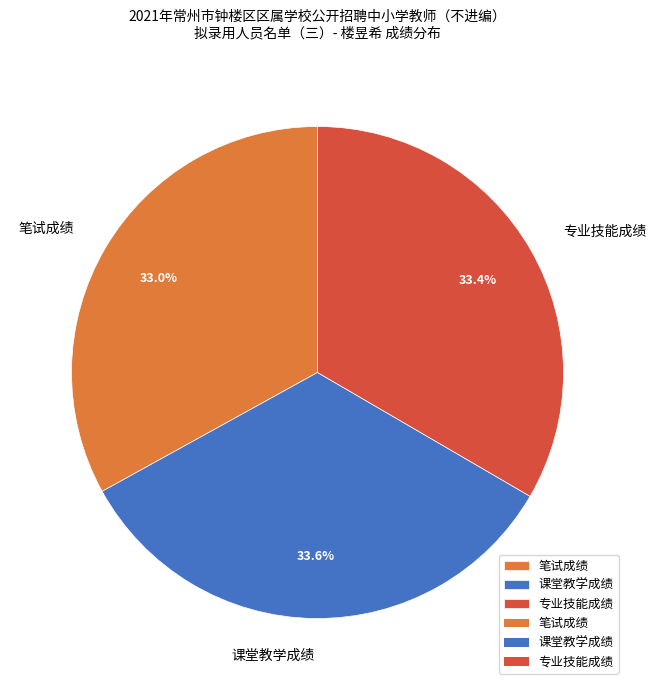

Combined, what portion of the pie is 笔试成绩 and 课堂教学成绩?

66.6%